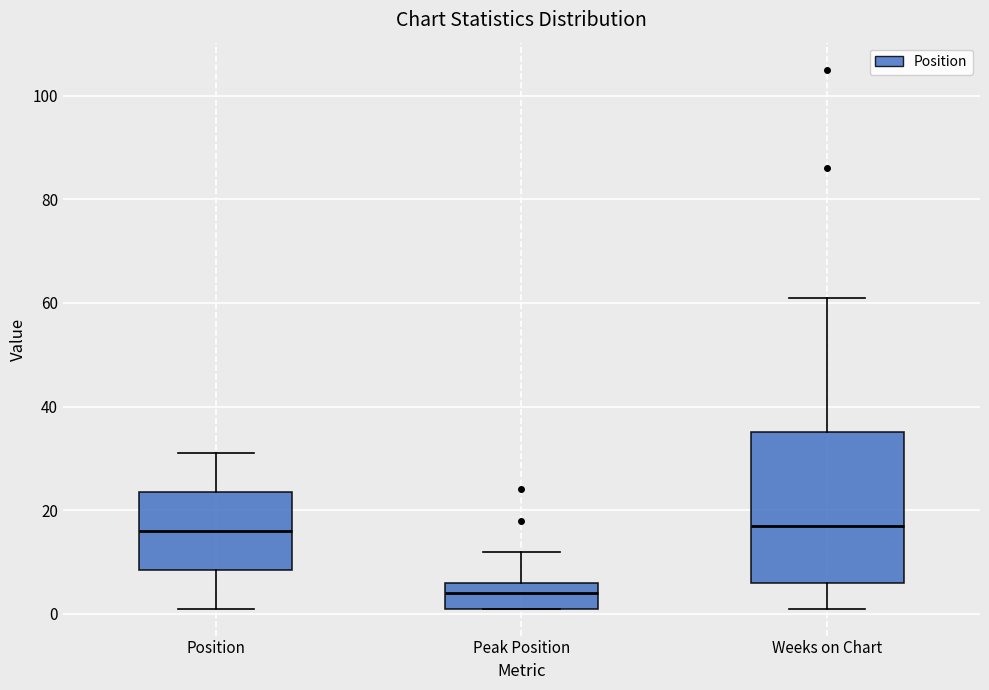

Comparing the boxes themselves (not the whiskers), which one is the tallest?

Weeks on Chart